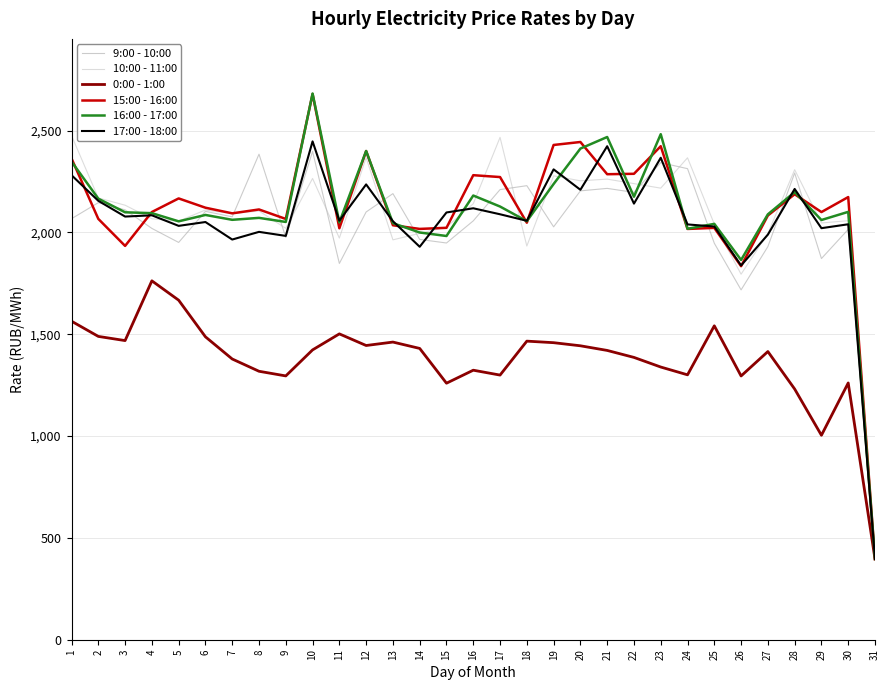

What is the total value across all series at 30?

11648.4